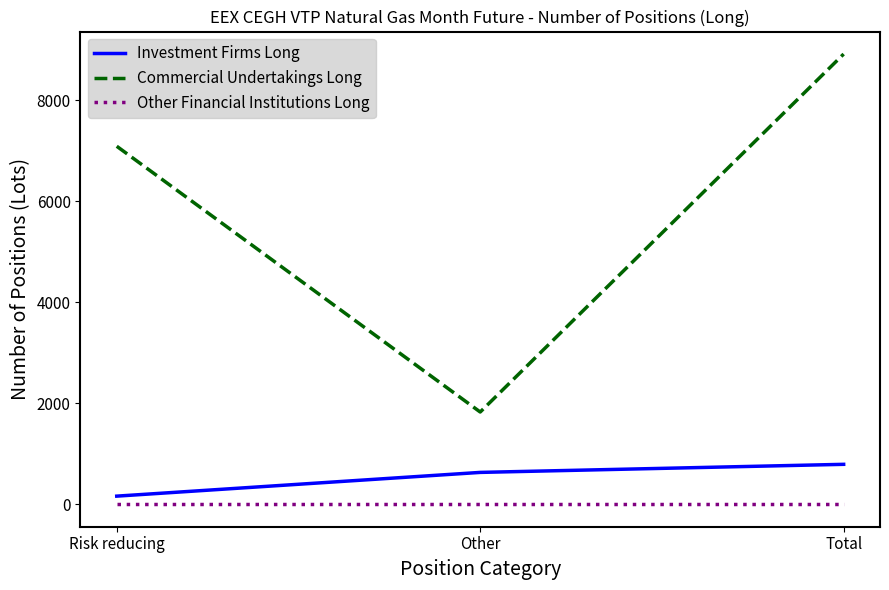

What is the lowest value of the Investment Firms Long series?

160